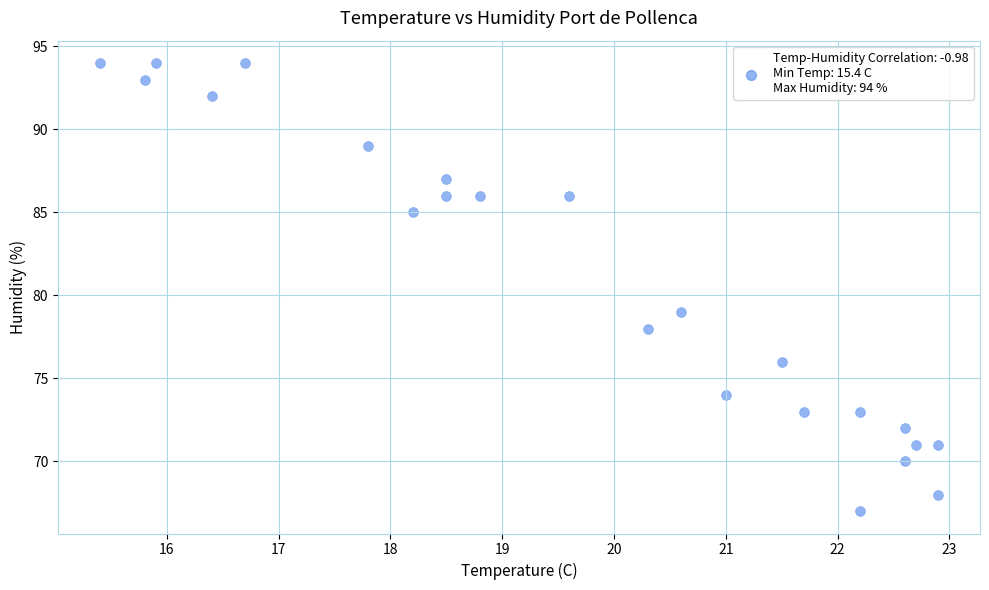

What Y value in the scatter plot is closest to 80?

79